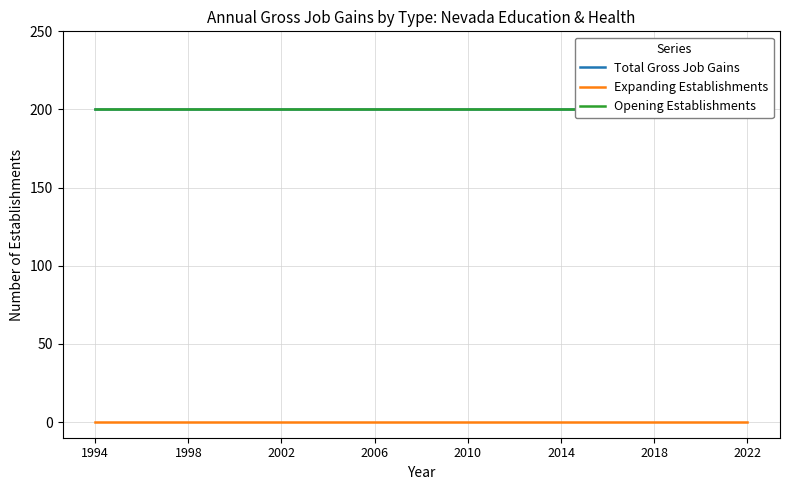

Rank the categories by Expanding Establishments value from highest to lowest.

1994, 1998, 2002, 2006, 2010, 2014, 2018, 2022, 8, 9, 10, 11, 12, 13, 14, 15, 16, 17, 18, 19, 20, 21, 22, 23, 24, 25, 26, 27, 28